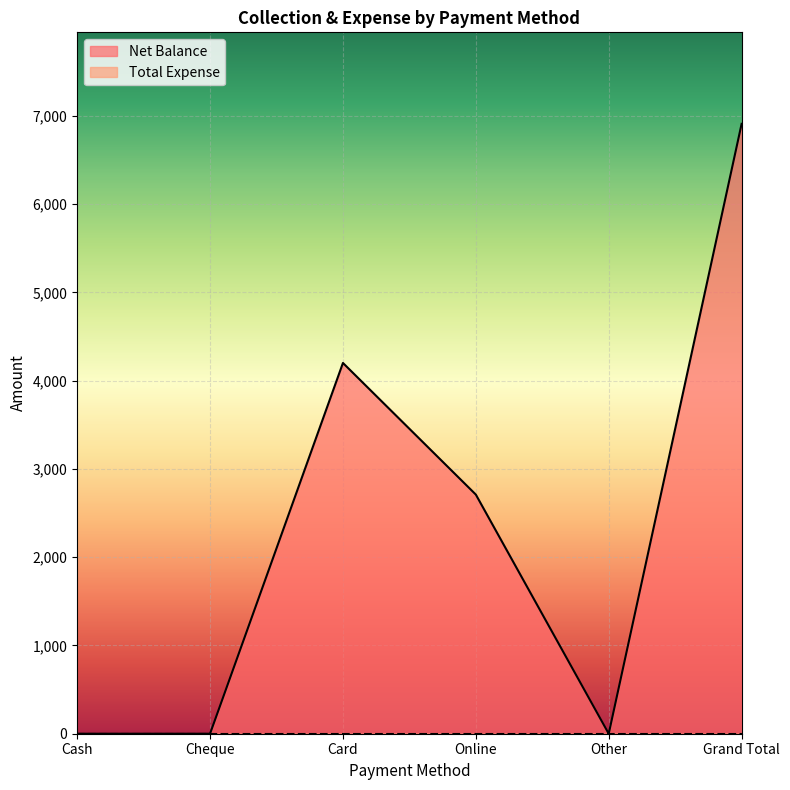

List the labels in order of value, smallest first.

Cash, Cheque, Other, Online, Card, Grand Total